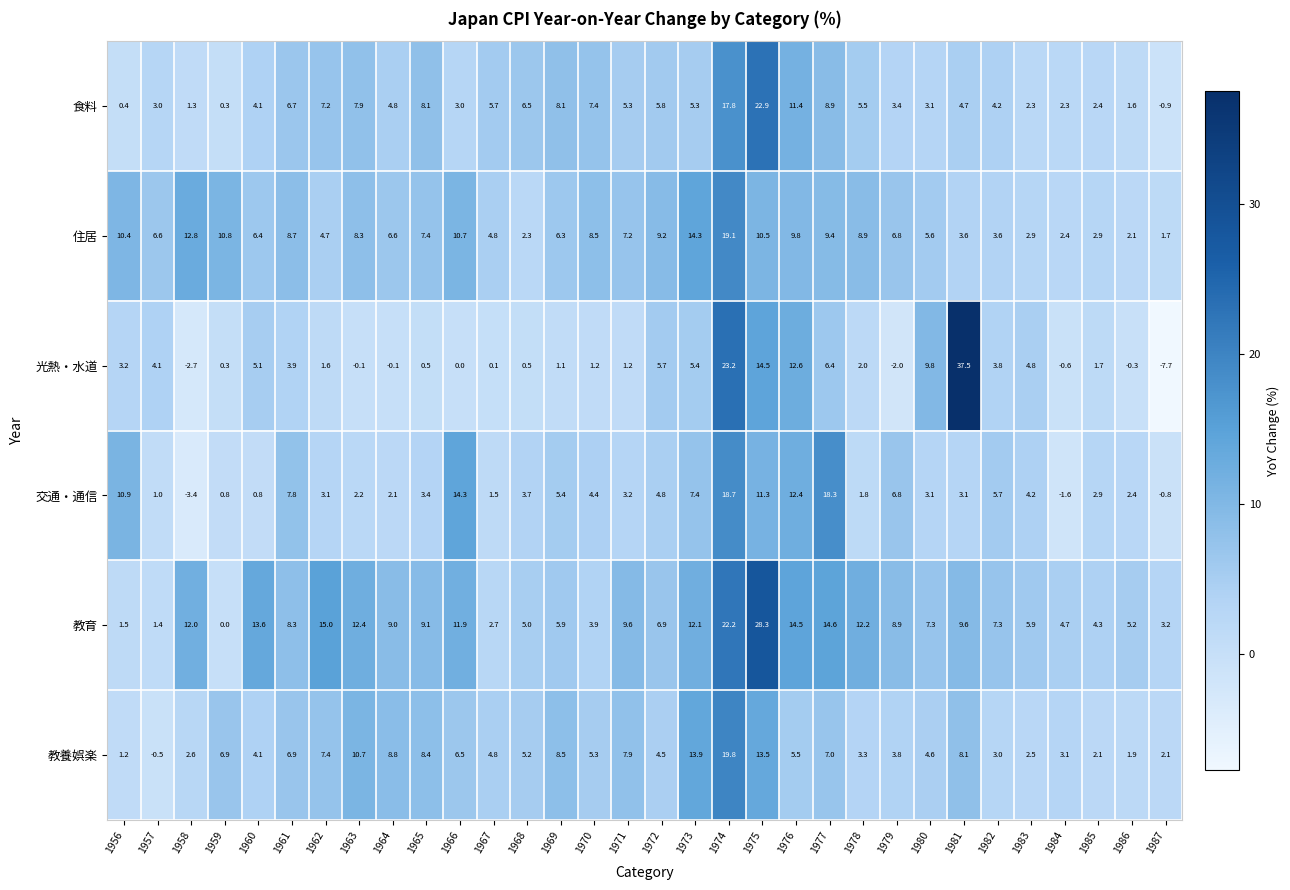

At which category is the sum across all series the highest?

1974